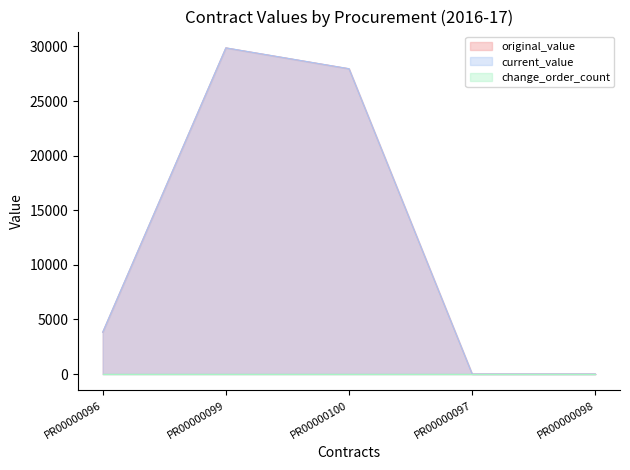

True or false: original_value and current_value cross at least once.

False